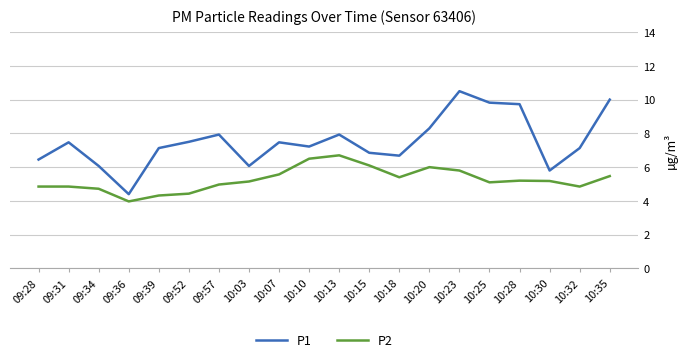

What position from the right is 10:18?

8